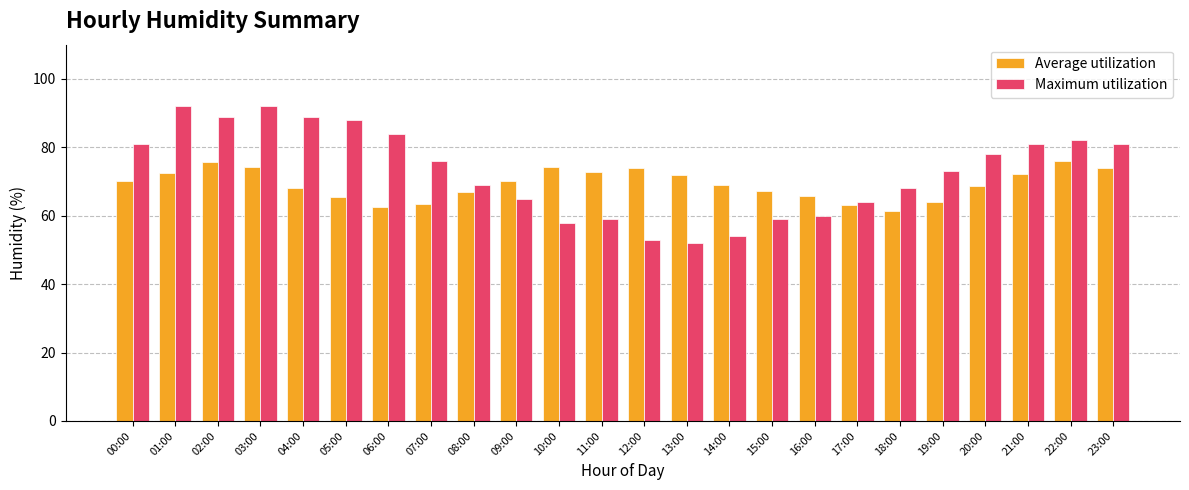

How many data points in Average utilization are above 70?

12